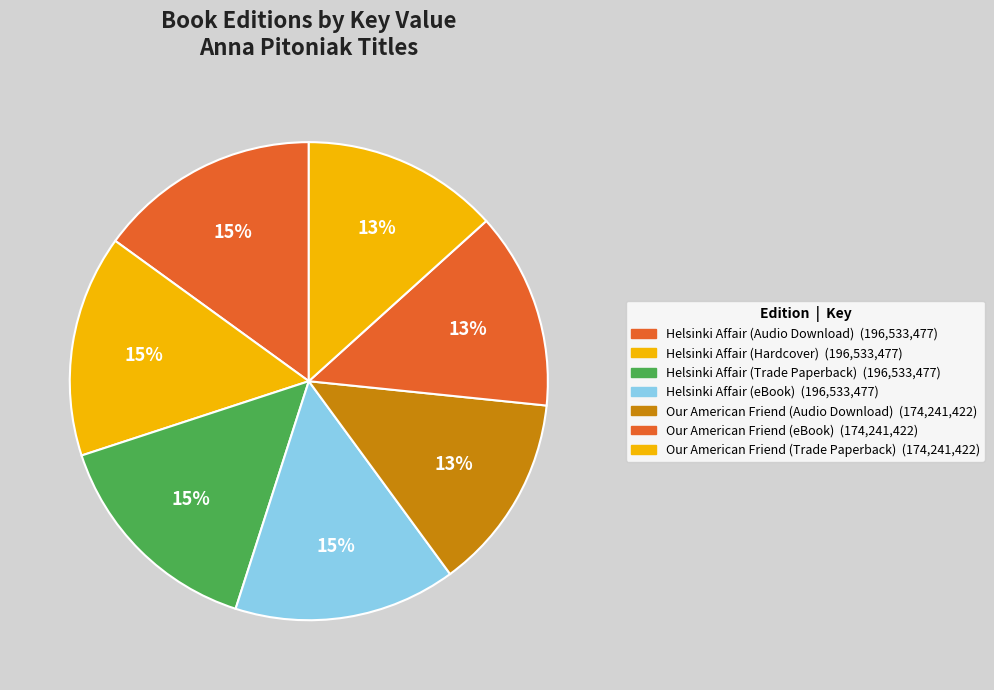

What percentage is the Helsinki Affair (eBook) slice, to the nearest percent?

15%